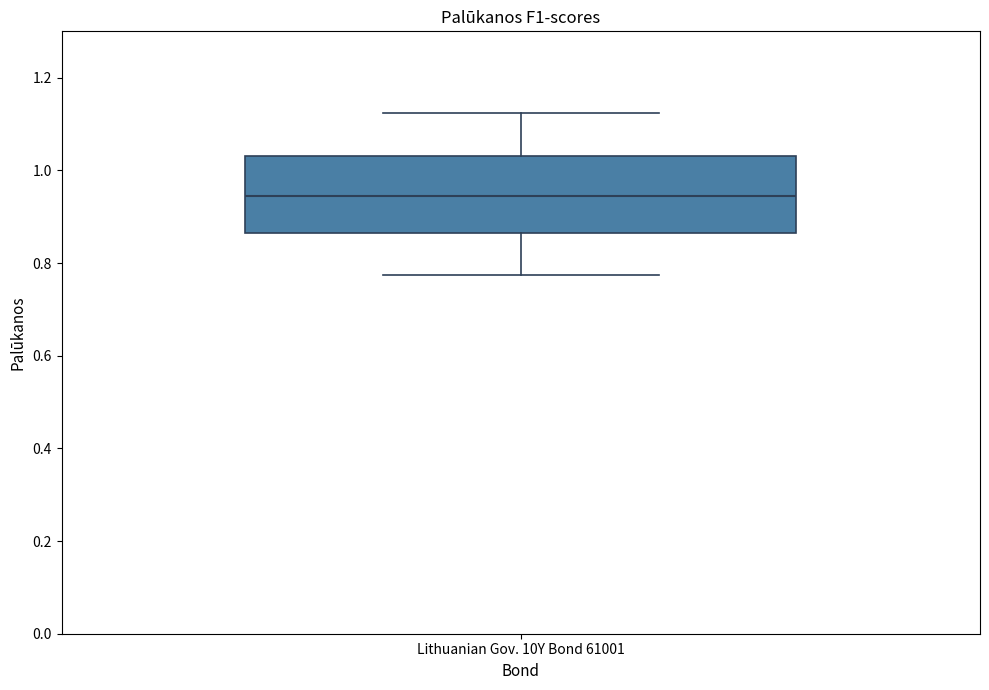

Where does the lower whisker of the box for Lithuanian Gov. 10Y Bond 61001 end on the y-axis? The values are not printed on the chart, so give them approximately, as read against the axis.

0.78